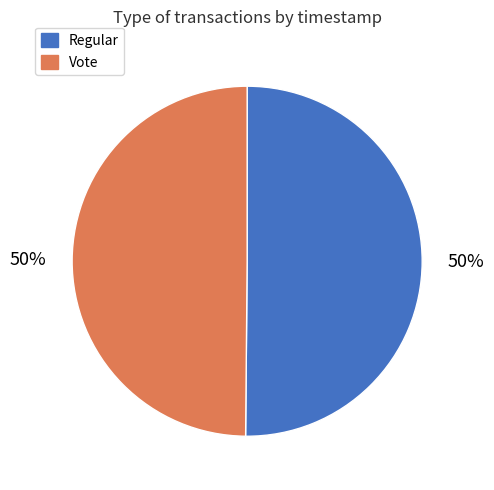

Do Vote and Regular together represent more than half of the pie?

Yes